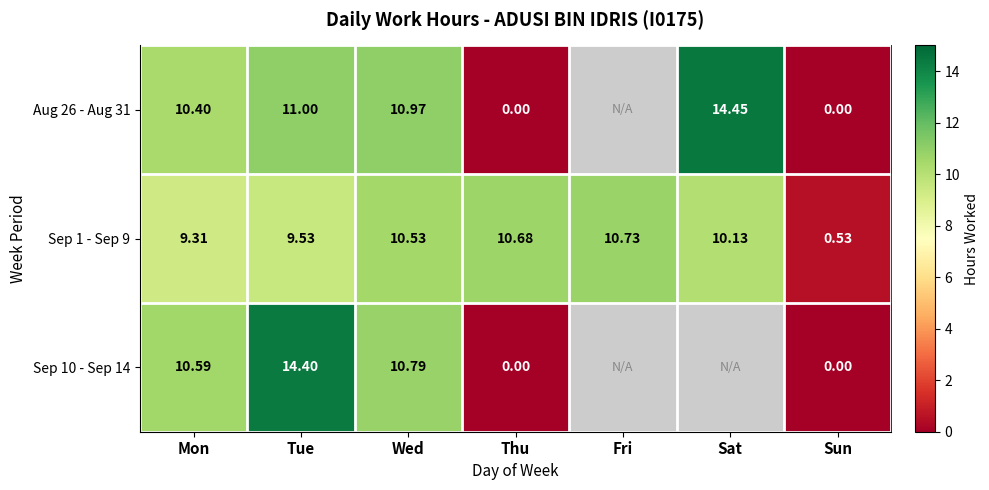

At which label is Sep 1 - Sep 9 closest to 5?

Mon